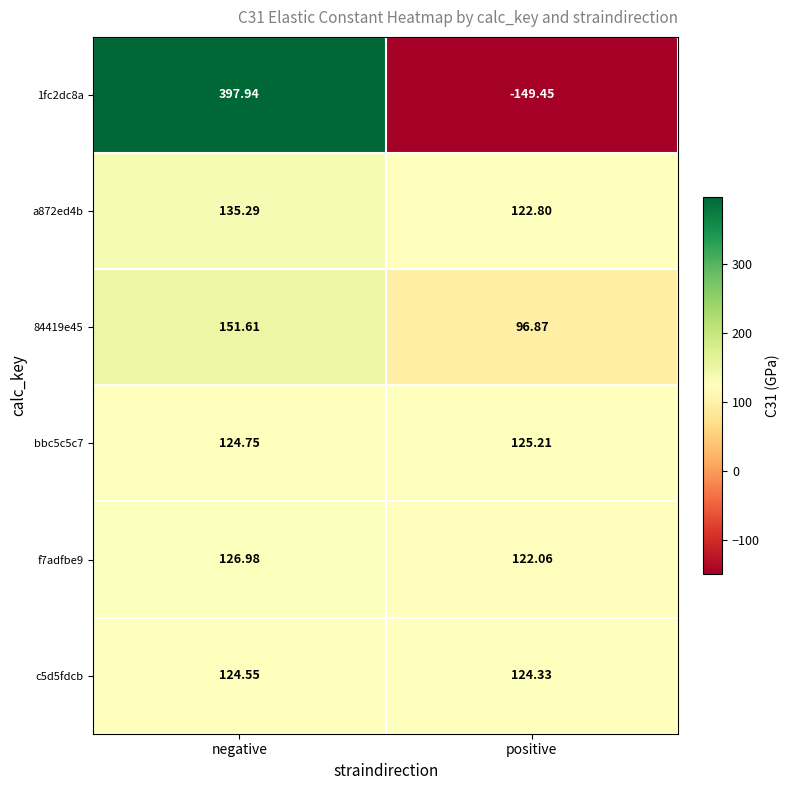

Which category has the lowest value across all series?

positive